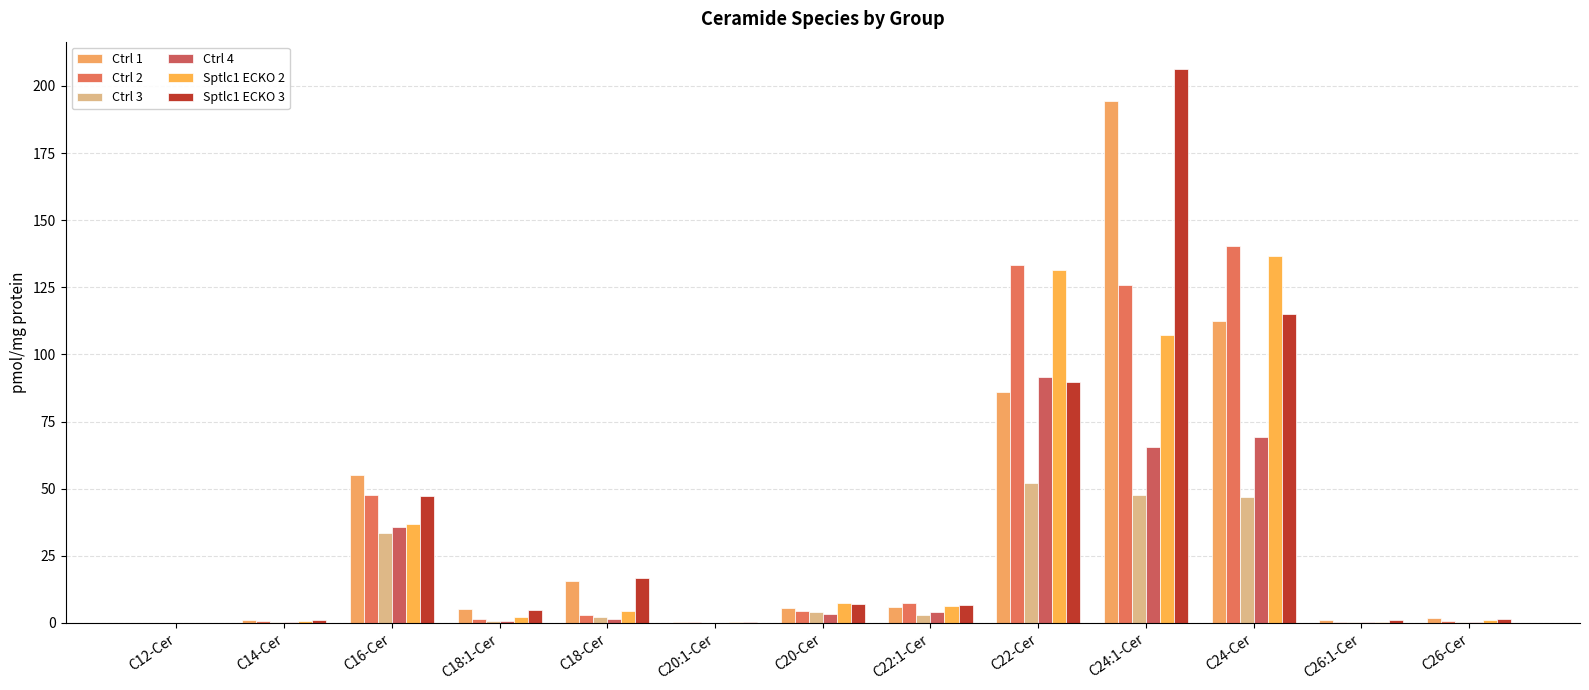

How many groups of bars are there?

13